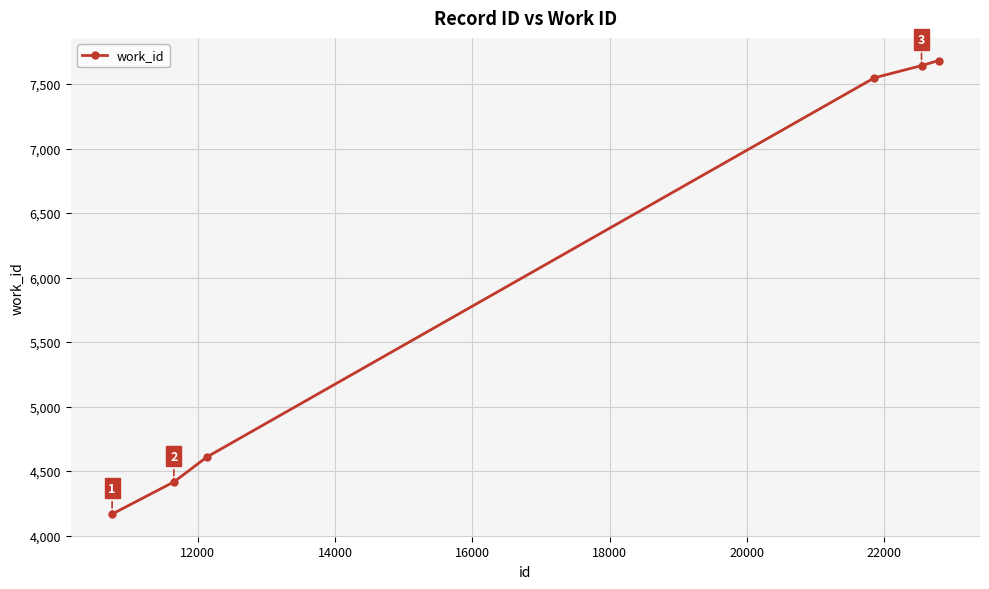

True or false: the data has more than 2 interior local peaks.

False